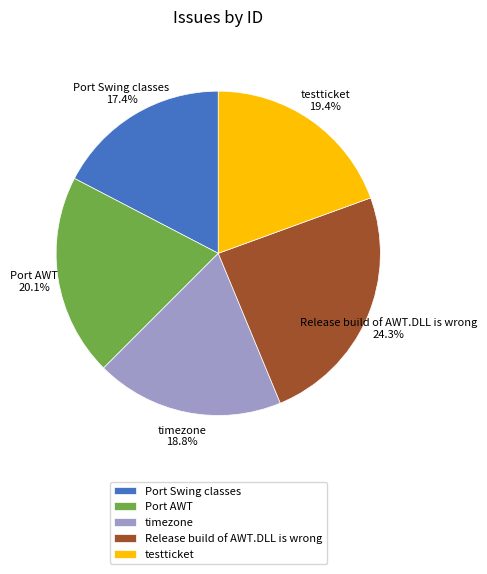

How many segments does this pie chart have?

5